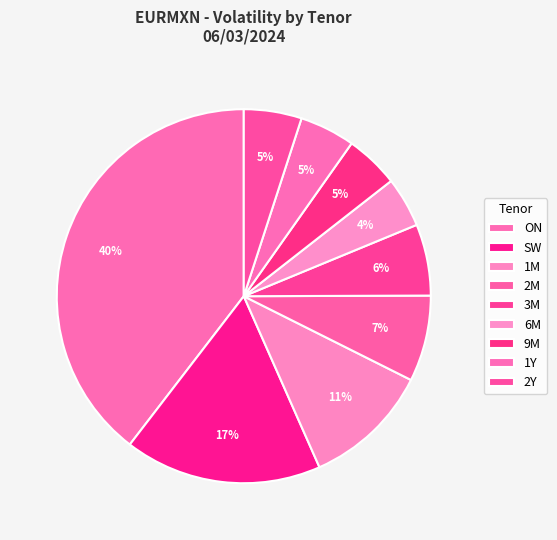

What is the ratio of the value at 3M to the value at 1Y?

1.3